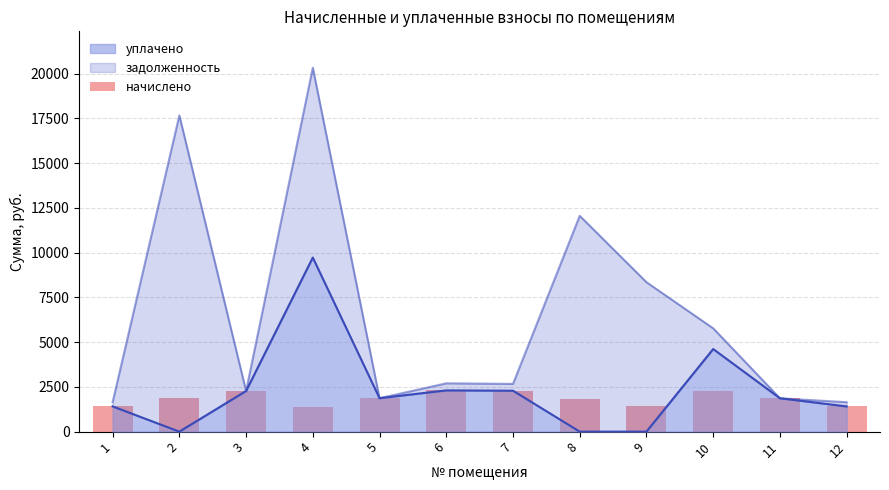

Is it true that the value at 6 is 2304.5?

True